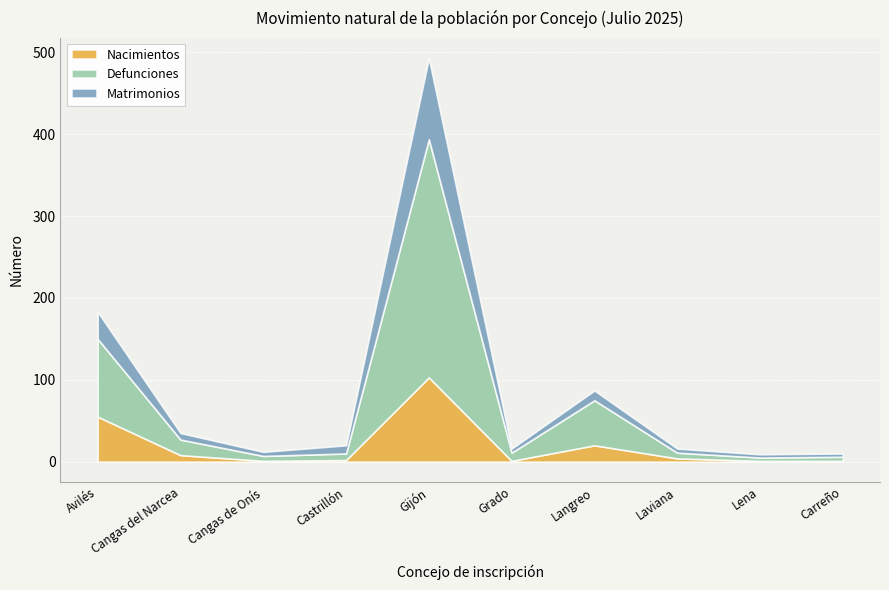

Where is Defunciones nearest to the value 147?

Avilés